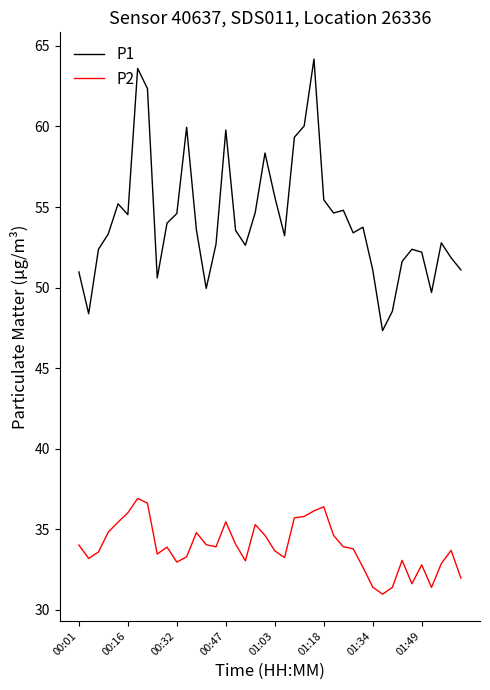

True or false: P1 and P2 intersect in this chart.

False